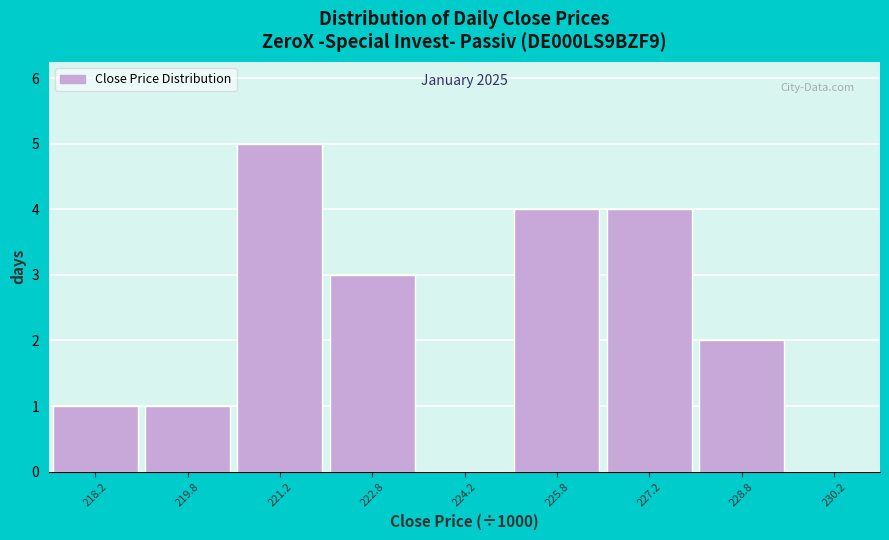

Which range on the x-axis has the tallest bar?

220.5 to 222.0